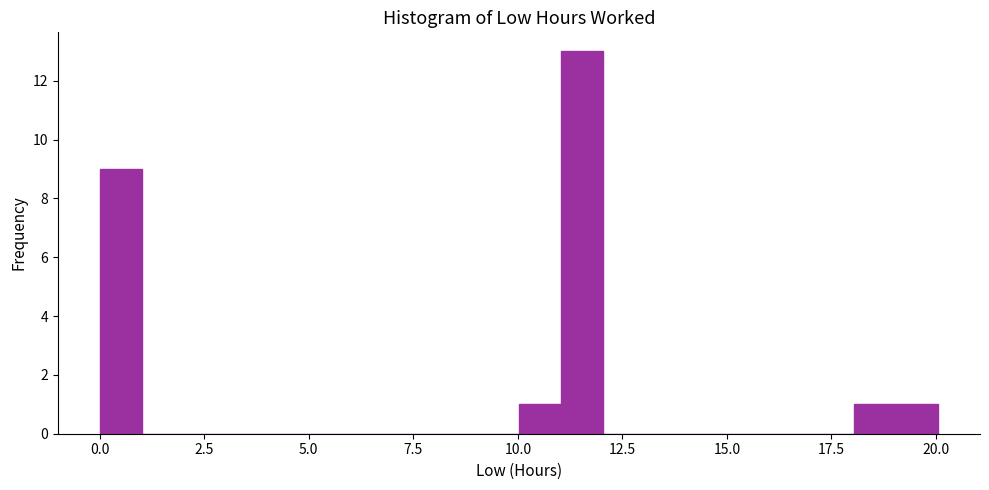

Around what value on the x-axis is the tallest bar? Give the approximate position of its centre, as read against the axis.

11.5